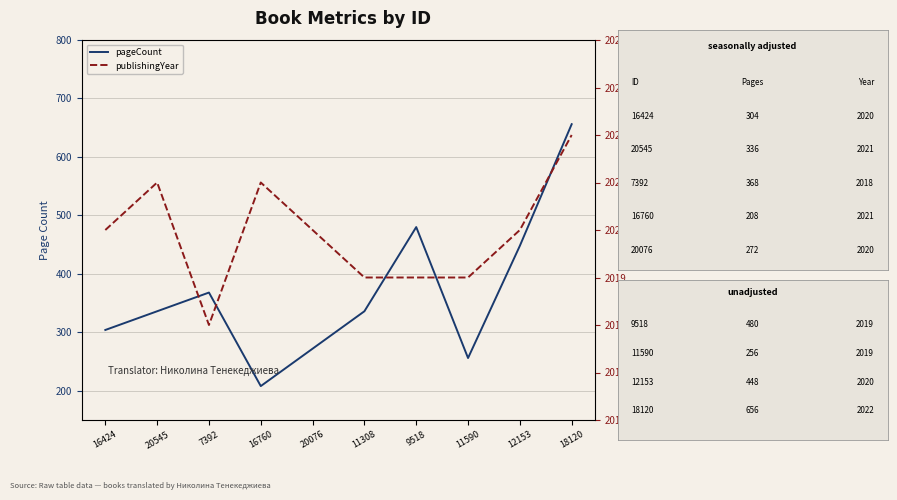

How many distinct data groups are displayed?

2